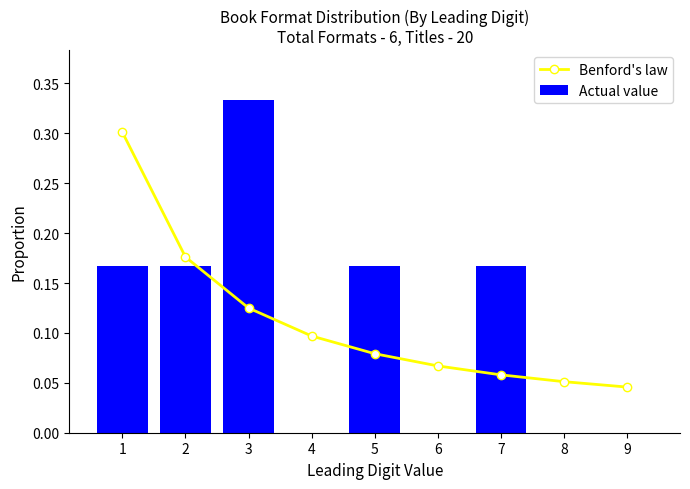

Reading left to right, what are all the values shown in this chart?

Benford's law: 1=0.3	2=0.2	3=0.1	4=0.1	5=0.1	6=0.1	7=0.1	8=0.1	9=0.0
Actual value: 1=0.2	2=0.2	3=0.3	4=0.0	5=0.2	6=0.0	7=0.2	8=0.0	9=0.0